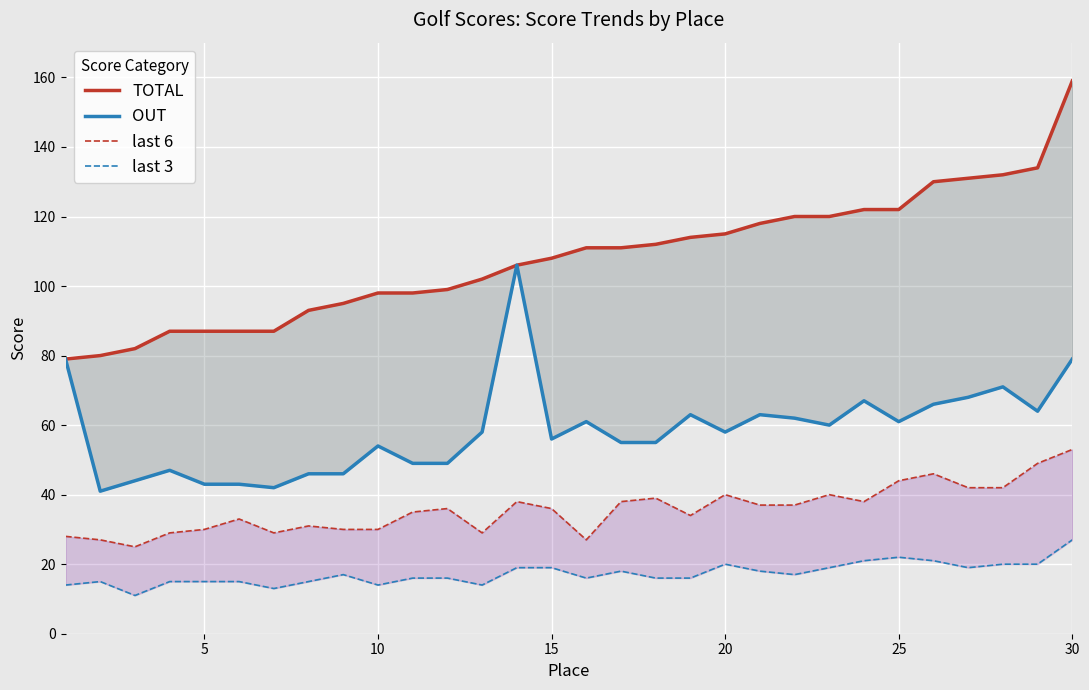

How many values in the last 6 series exceed 36?

14